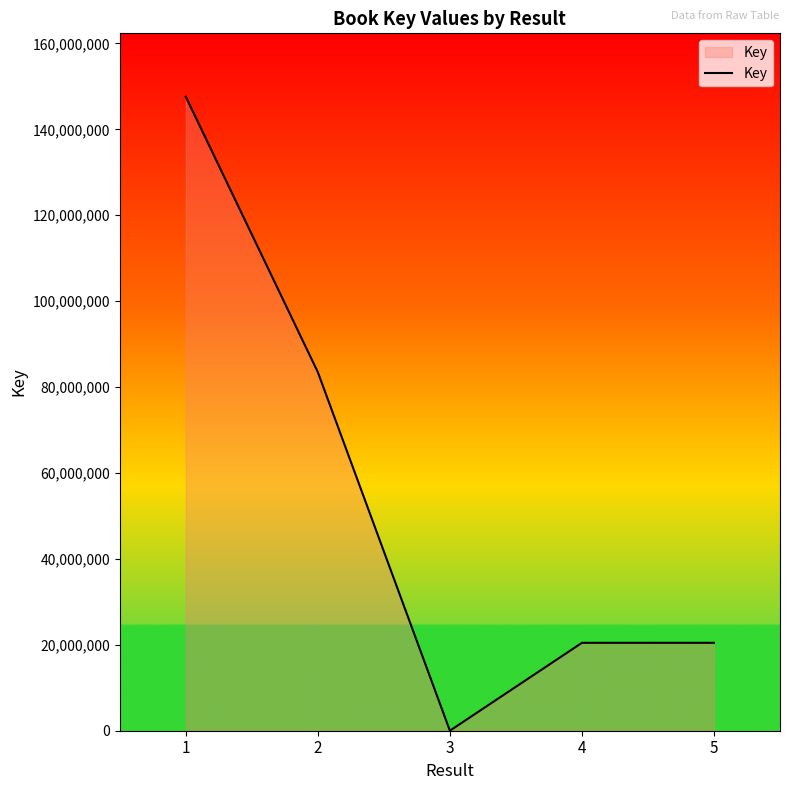

What is the change in value from 2 to 4?

-63008446